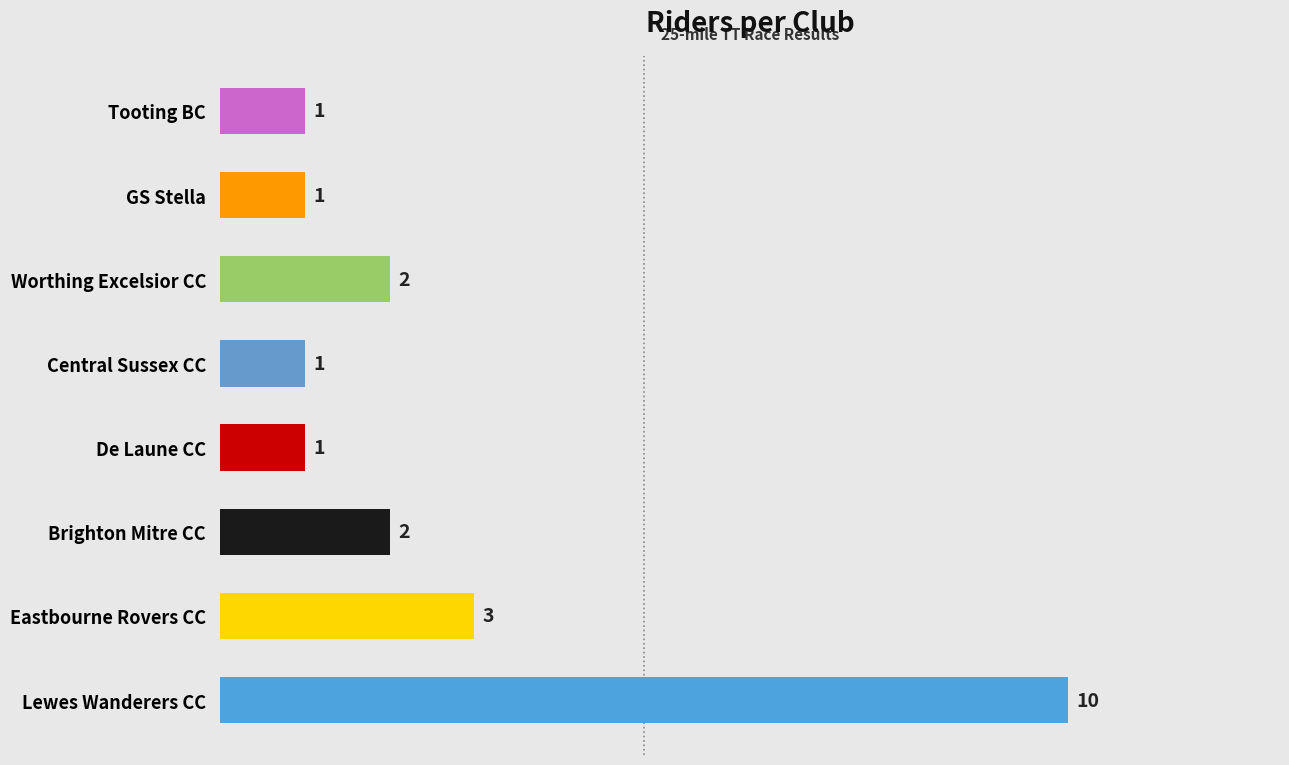

Reading left to right, extract all data points from this chart.

10	3	2	1	1	2	1	1